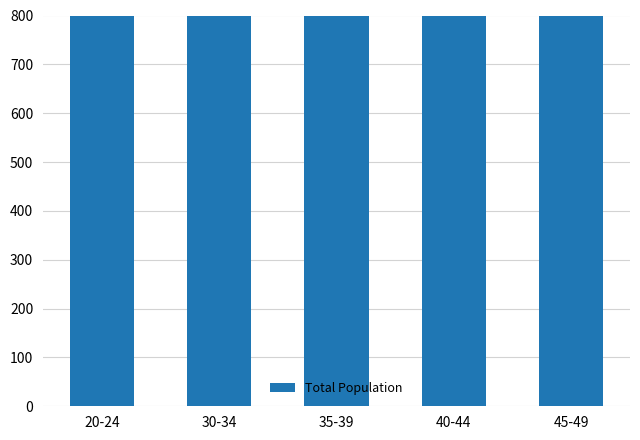

What is the maximum value shown in the chart?

1361004583.7